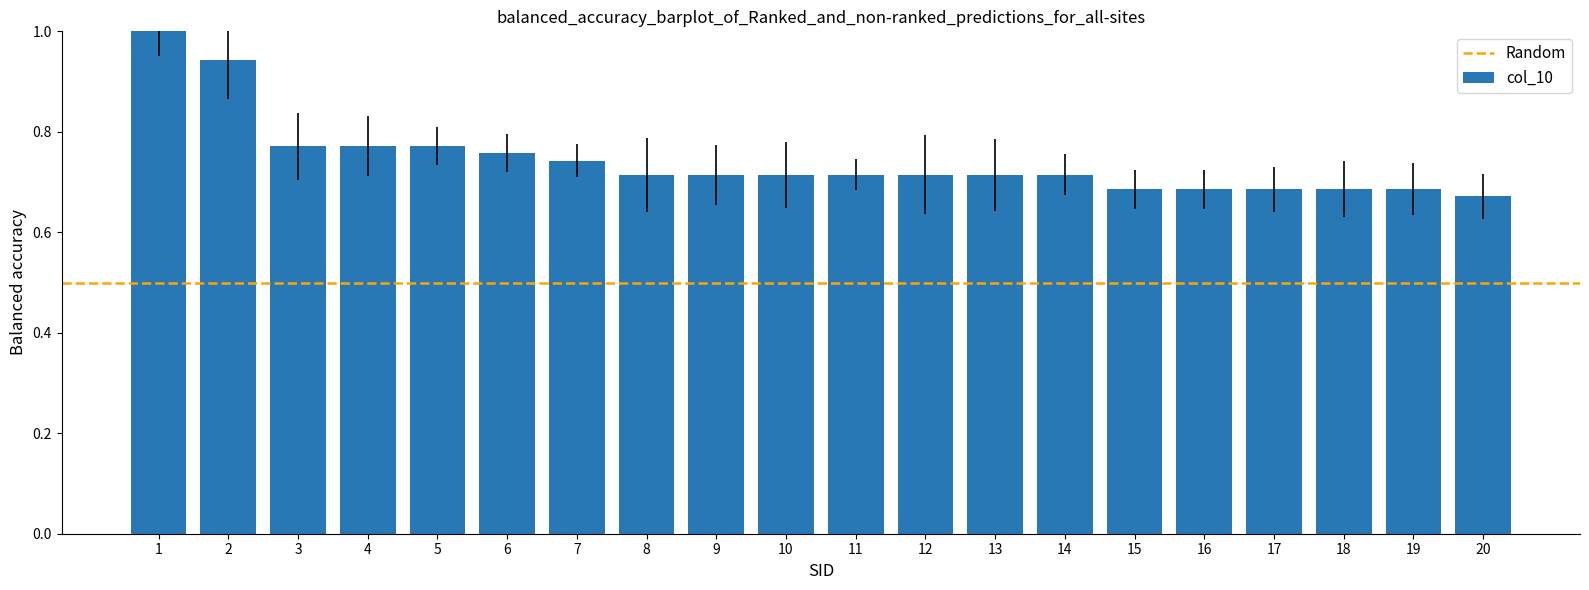

Does the chart contain stacked bars?

No